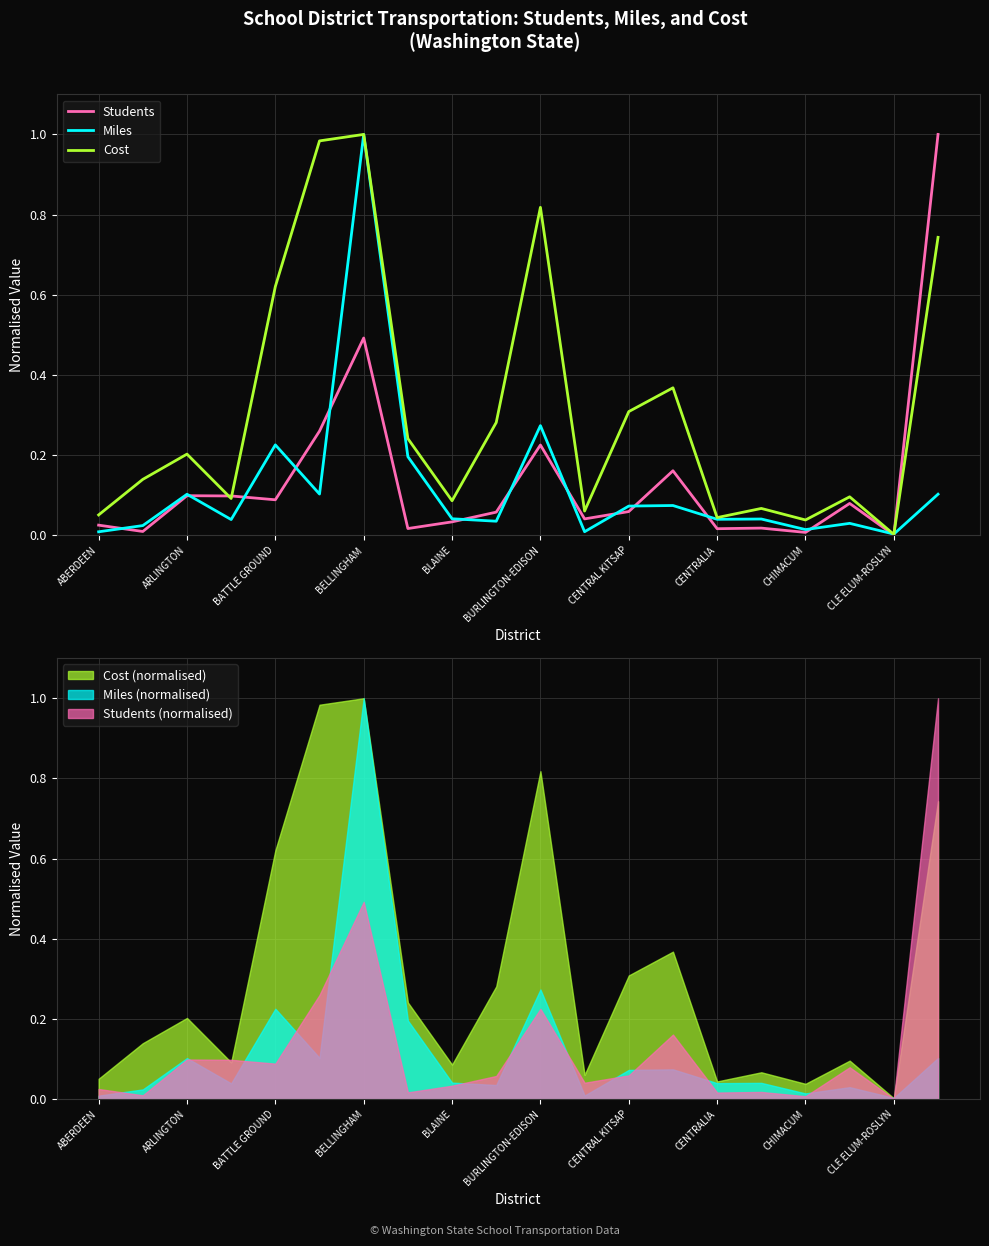

Is it true that Cost equals 0.1 at 17?

False